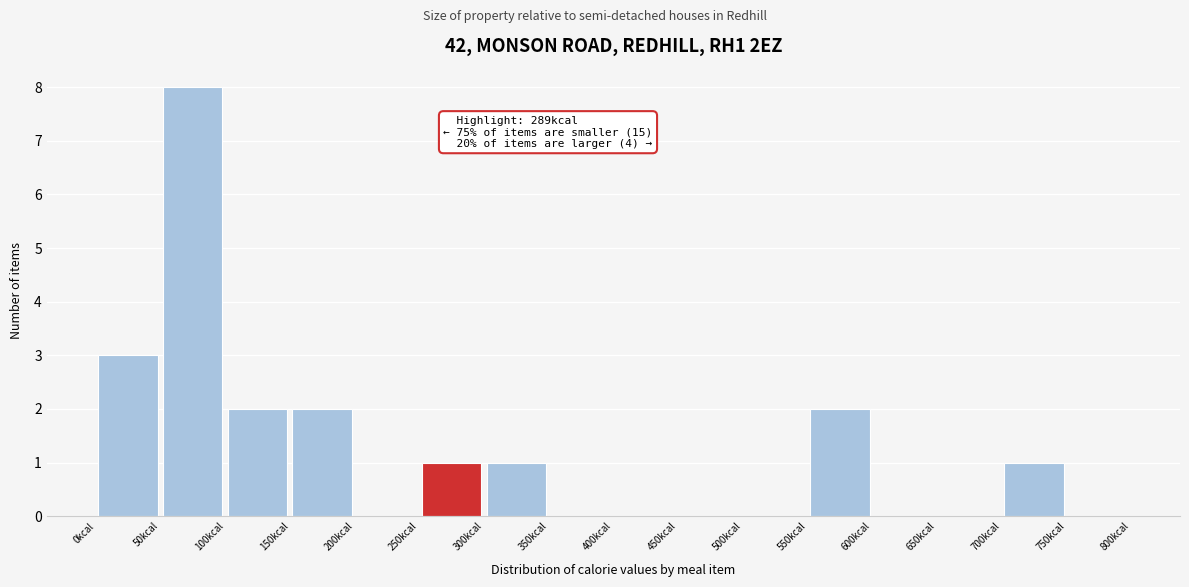

Over which range of the x-axis is the bar tallest?

50 to 100